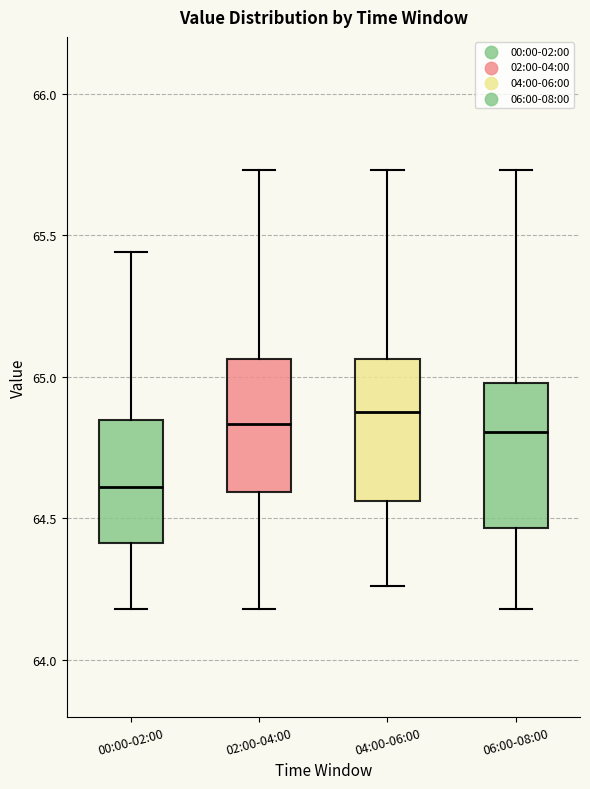

Reading left to right, read every box against the y-axis: the position of its median line, the range the box covers, and the ends of its whiskers. The values are not printed on the chart, so give them approximately, as read against the axis.

00:00-02:00: median 64.60, box 64.40 to 64.85, whiskers 64.20 to 65.45
02:00-04:00: median 64.85, box 64.60 to 65.05, whiskers 64.20 to 65.75
04:00-06:00: median 64.90, box 64.55 to 65.05, whiskers 64.25 to 65.75
06:00-08:00: median 64.80, box 64.45 to 65.00, whiskers 64.20 to 65.75